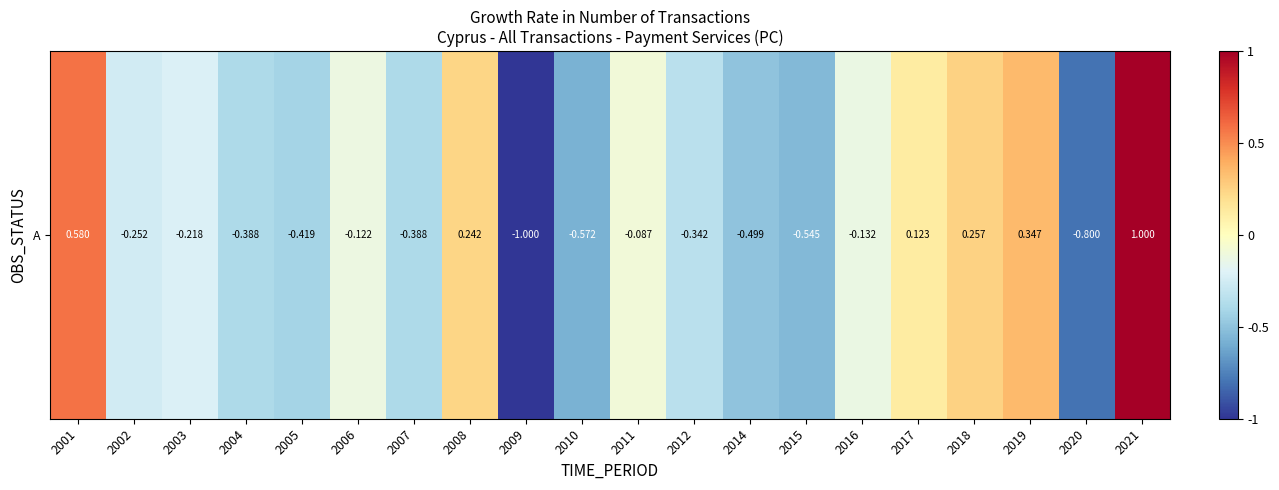

Reading left to right, list all the values displayed in this chart.

0.6	-0.3	-0.2	-0.4	-0.4	-0.1	-0.4	0.2	-1.0	-0.6	-0.1	-0.3	-0.5	-0.5	-0.1	0.1	0.3	0.3	-0.8	1.0